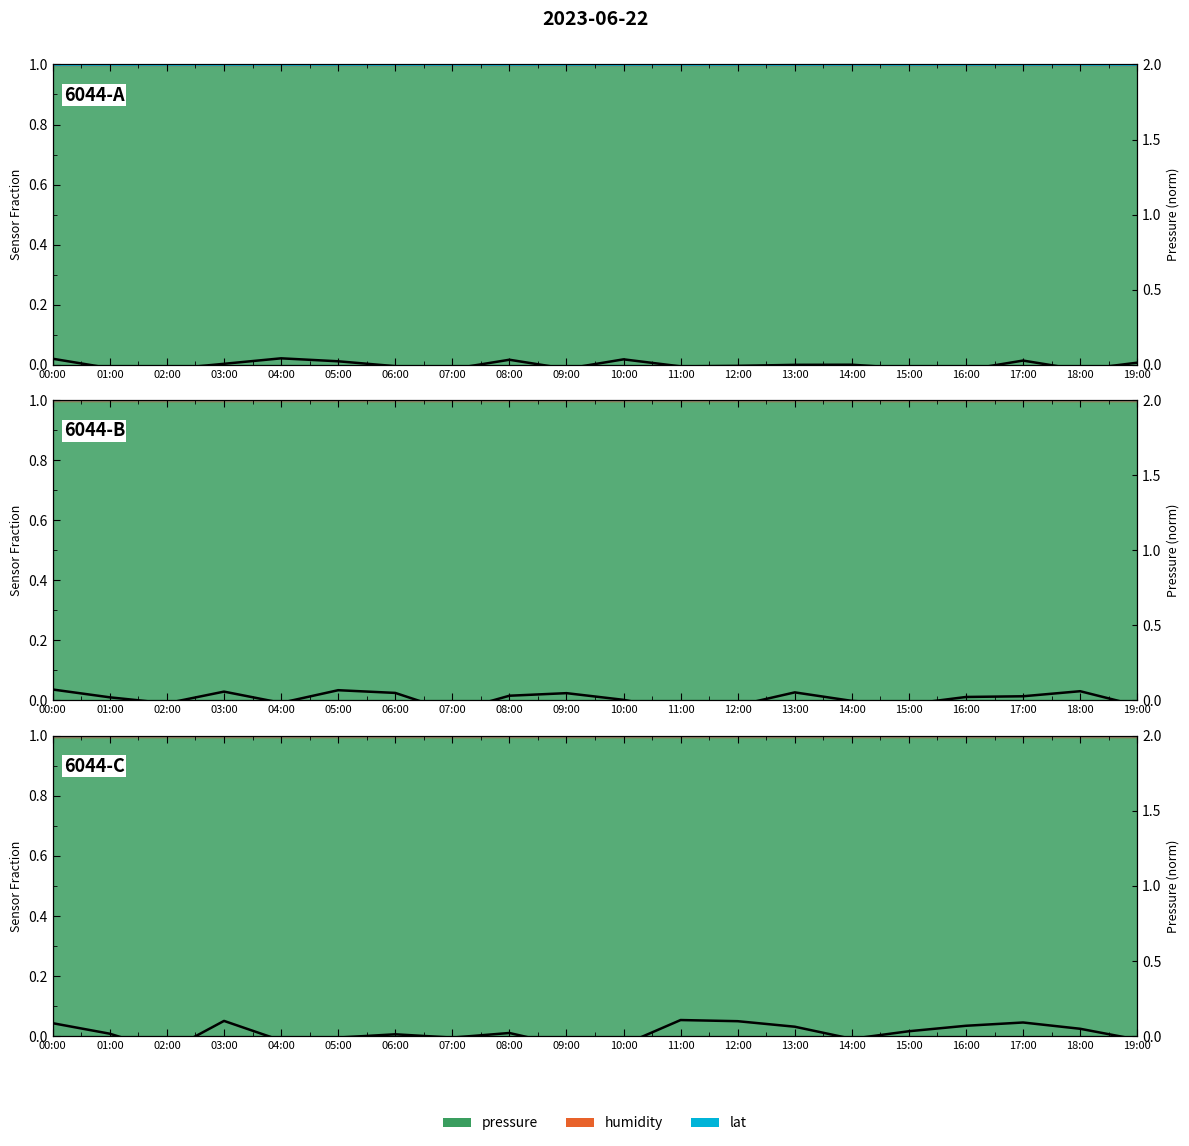

At which category does the chart reach its minimum across all series?

02:00